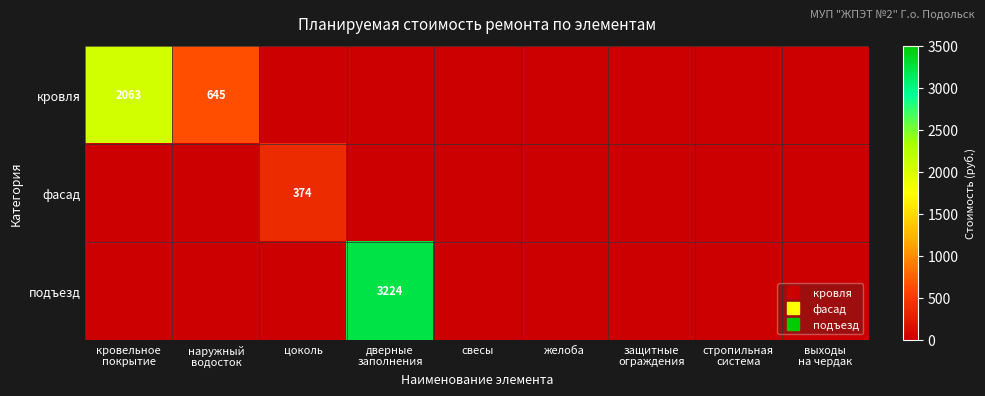

Is it true that фасад equals 0.0 at дверные заполнения?

True